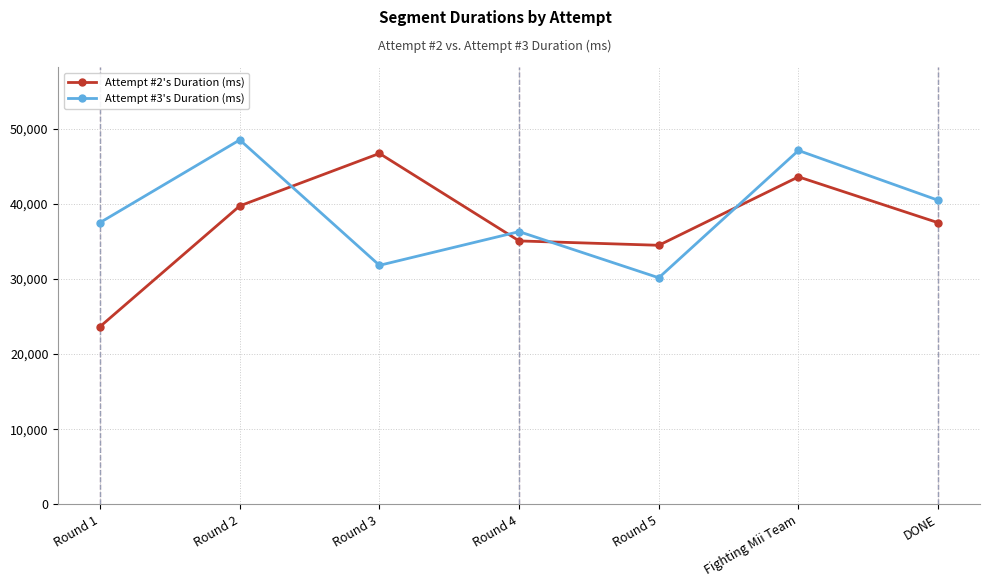

What is the sum of the Attempt #3's Duration (ms) values at Round 4 and Fighting Mii Team?

83404